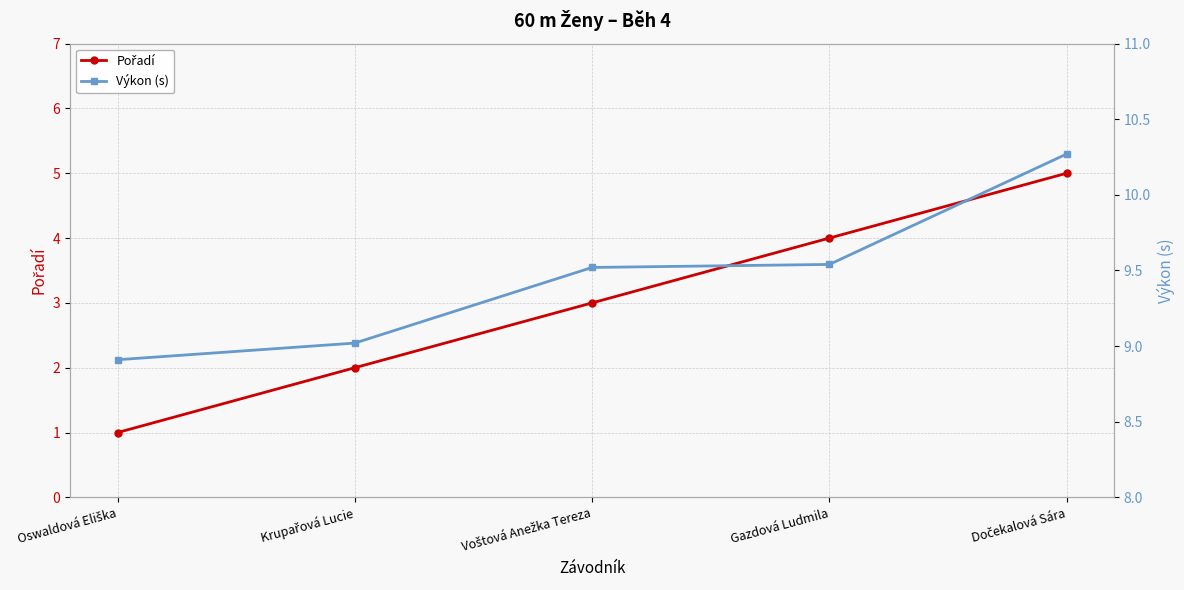

True or false: Pořadí and Výkon (s) intersect in this chart.

False